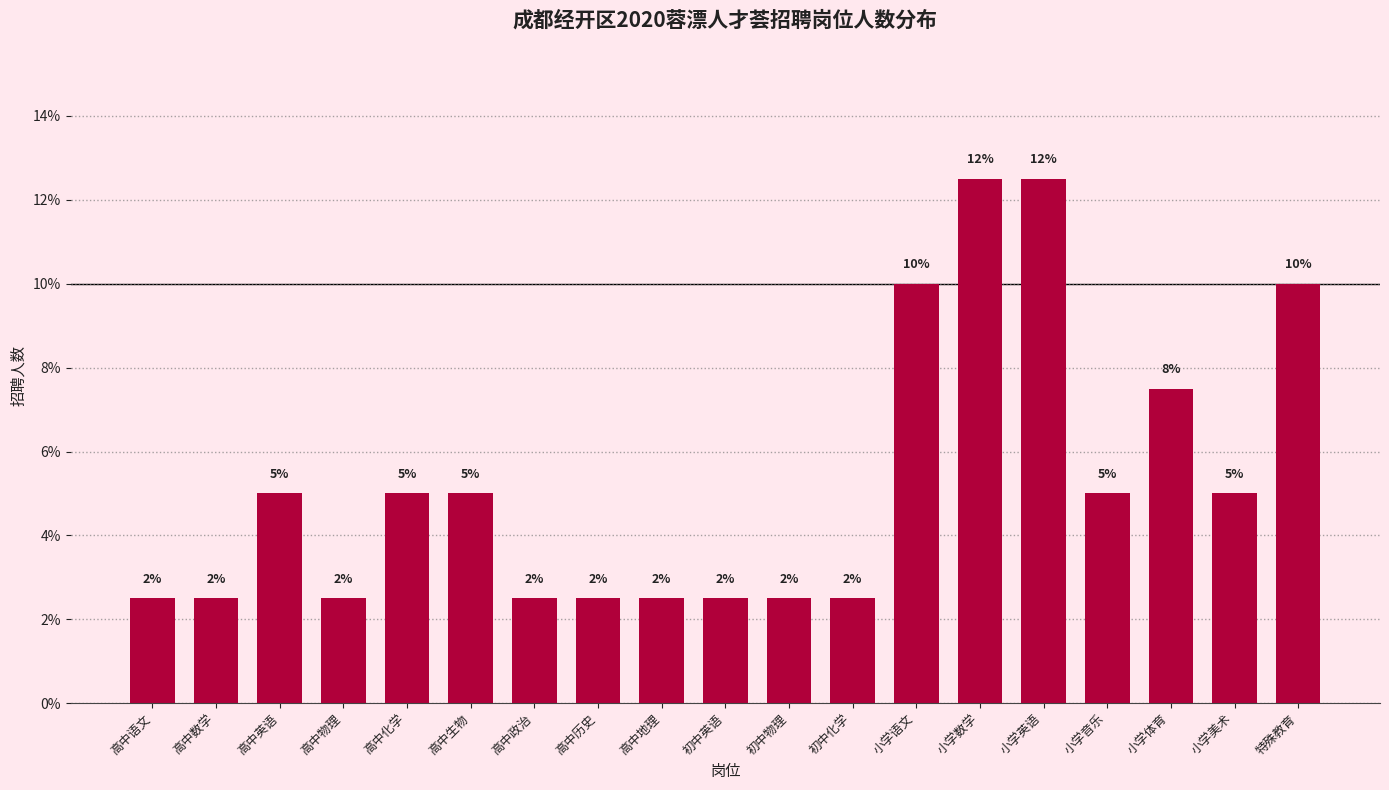

How many bars are there in total?

19